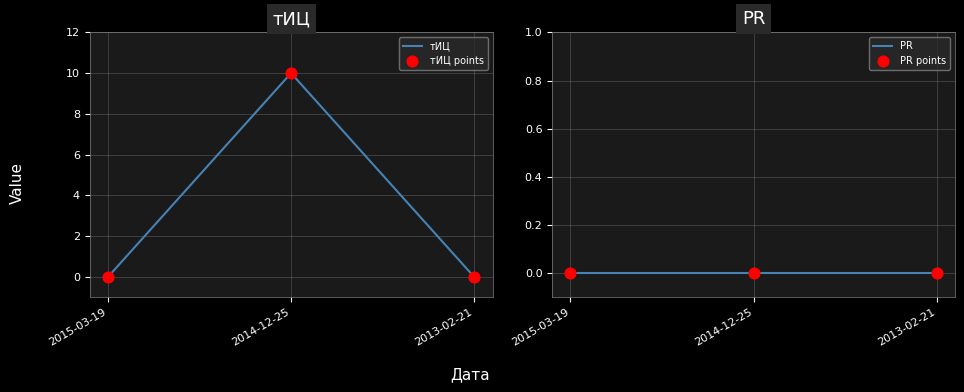

What are all the series names shown in the legend?

тИЦ, тИЦ points, PR, PR points